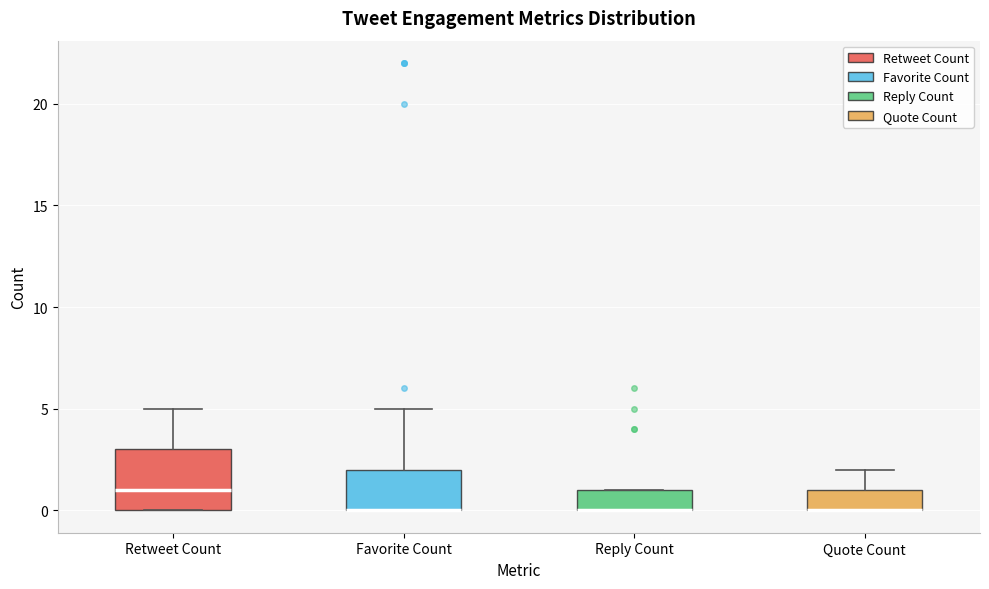

Where is the upper edge of the box for Quote Count on the y-axis? The values are not printed on the chart, so give them approximately, as read against the axis.

1